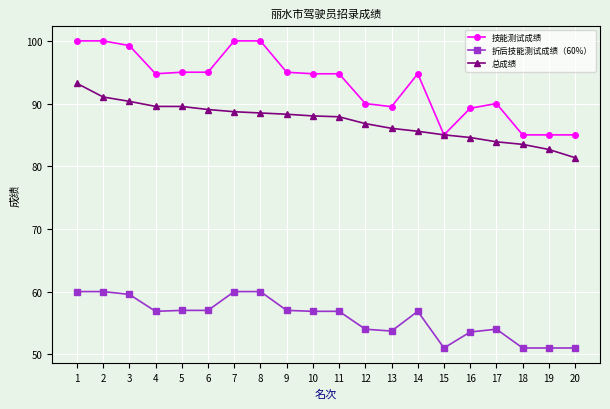

What is the value of the 总成绩 point at the 18th from the left?

83.5